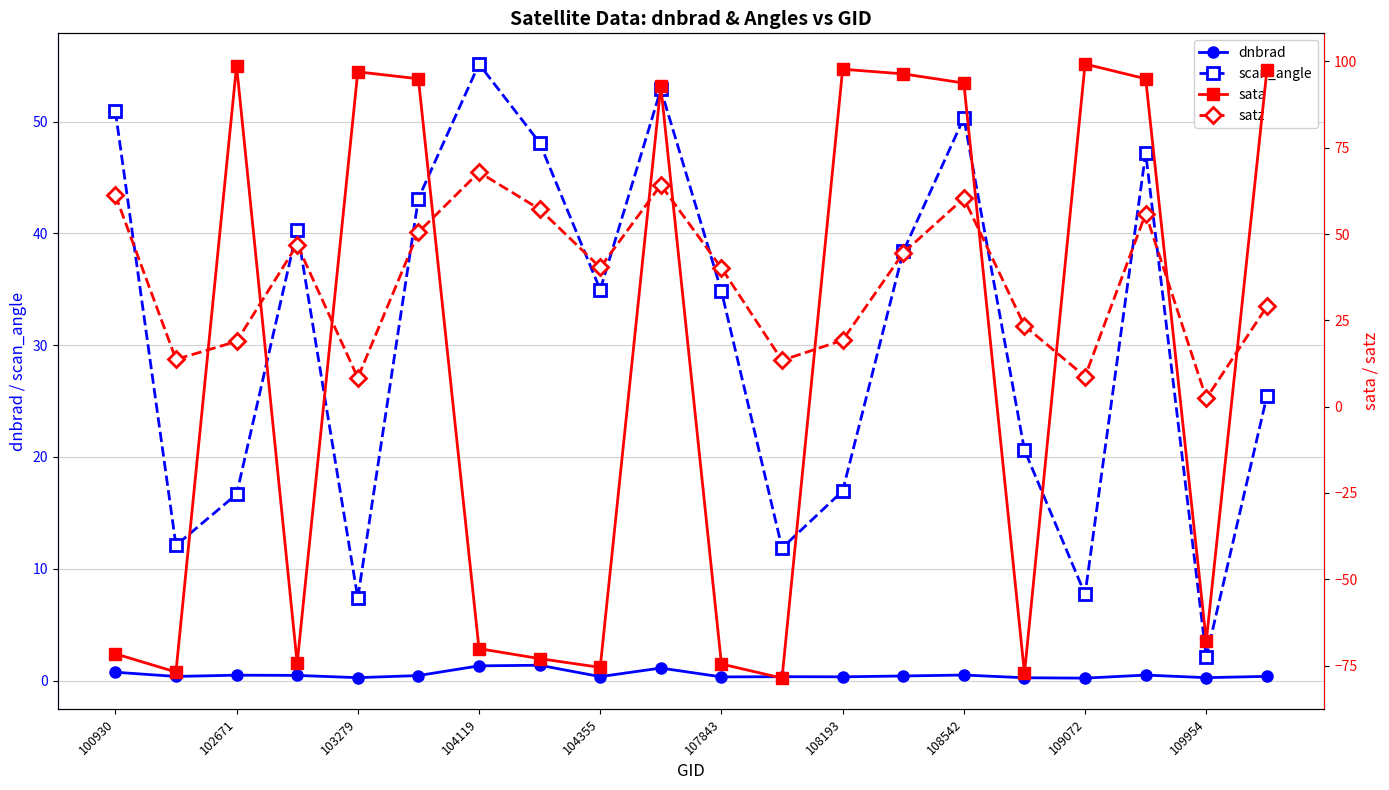

How many intersections are there between dnbrad and sata?

11